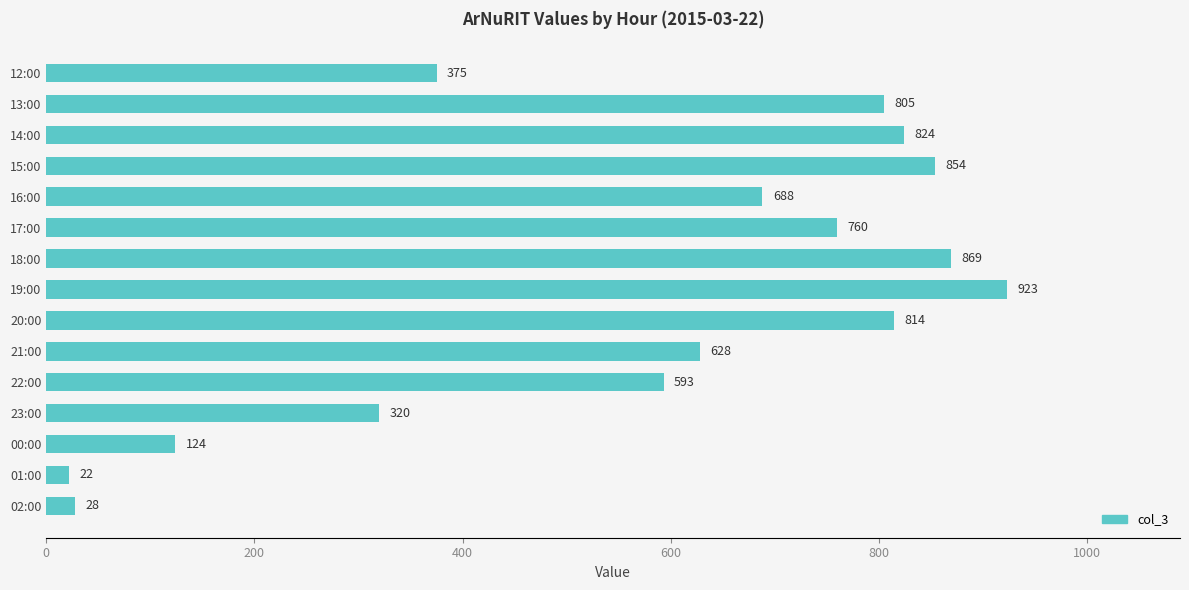

Reading top to bottom, list all the values displayed in this chart.

12:00=375	13:00=805	14:00=824	15:00=854	16:00=688	17:00=760	18:00=869	19:00=923	20:00=814	21:00=628	22:00=593	23:00=320	00:00=124	01:00=22	02:00=28